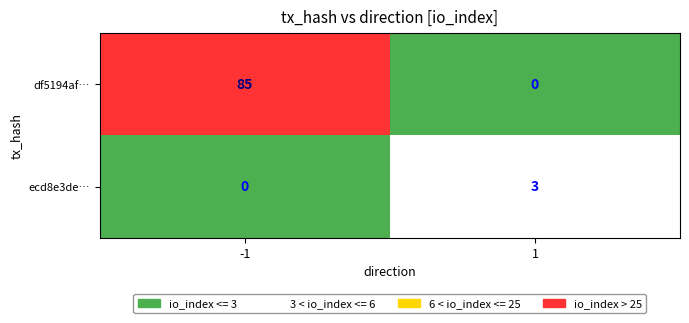

What is the highest value of the ecd8e3de… series?

3